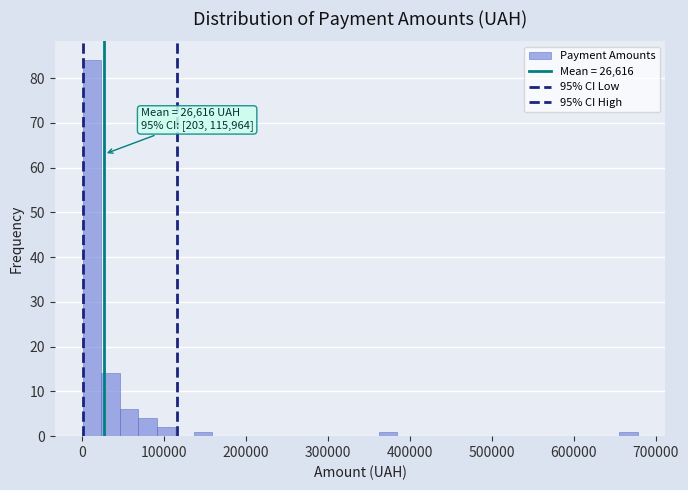

Read against the x-axis, roughly where is the centre of the tallest bar?

10000